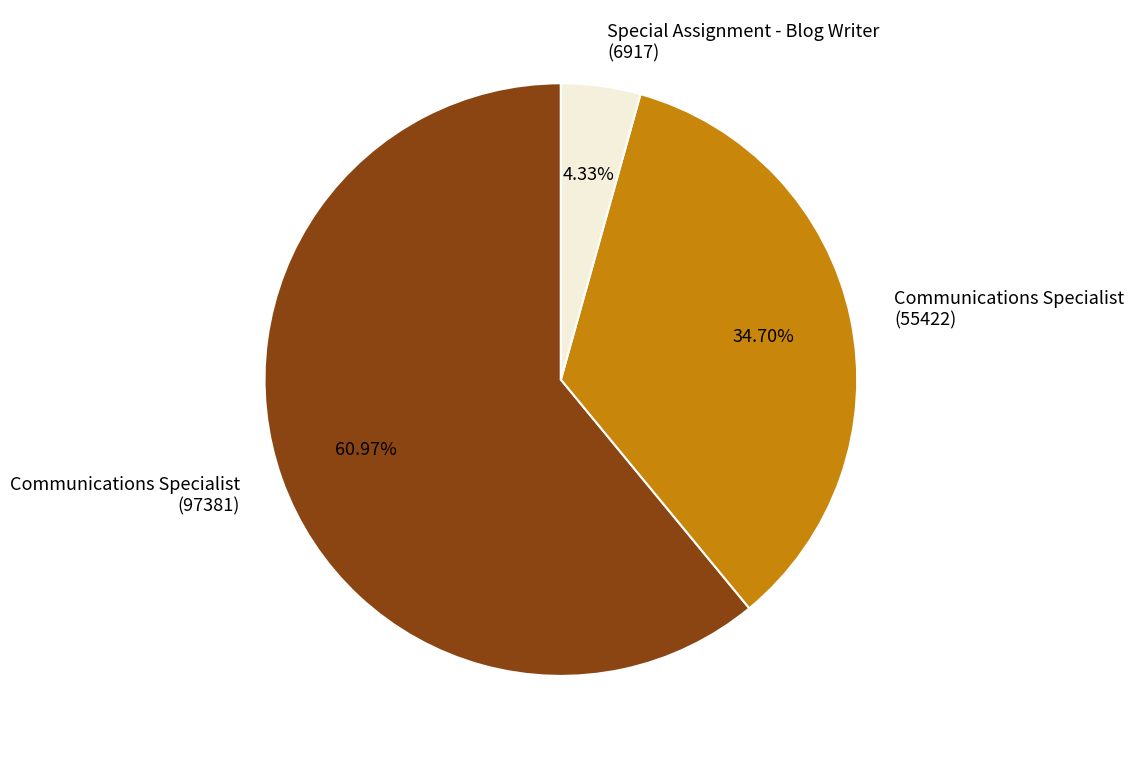

What percentage do Communications Specialist (97381) and Special Assignment - Blog Writer together represent?

65.3%